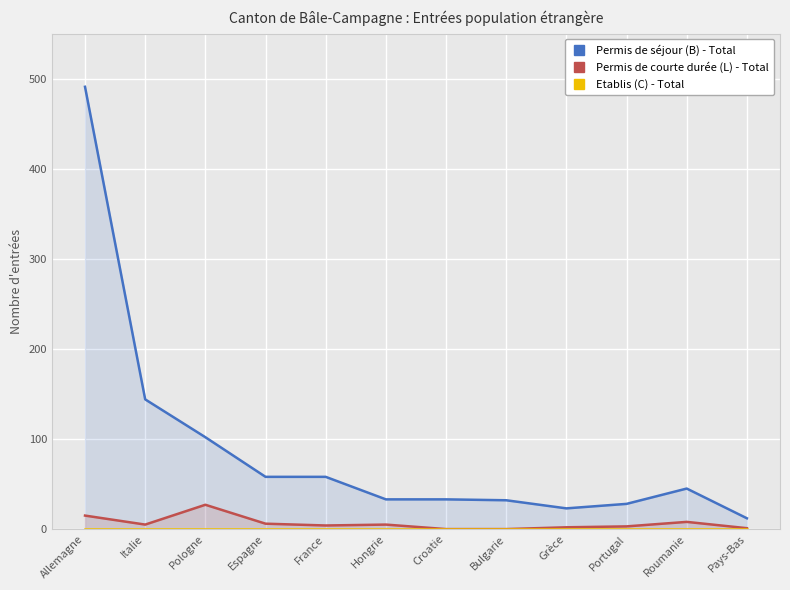

Reading left to right, transcribe all the data shown in this chart.

Permis de séjour (B) - Total: 491	144	102	58	58	33	33	32	23	28	45	12
Permis de courte durée (L) - Total: 15	5	27	6	4	5	0	0	2	3	8	1
Etablis (C) - Total: 0	0	0	0	0	0	0	0	0	0	0	0